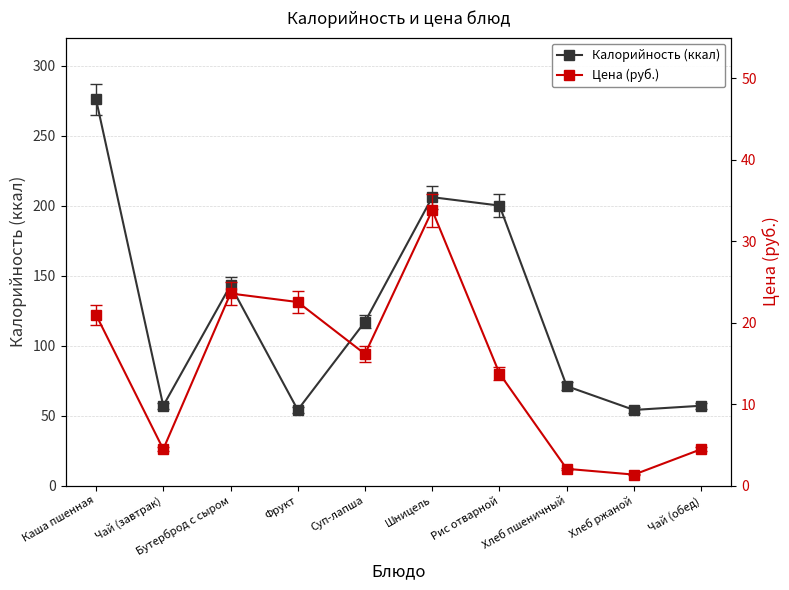

Reading left to right, transcribe all the data shown in this chart.

Калорийность (ккал): 276.0	57.0	143.0	54.0	117.0	206.0	200.0	71.0	54.0	57.0
Цена (руб.): 21.0	4.5	23.6	22.5	16.1	33.8	13.8	2.0	1.3	4.5